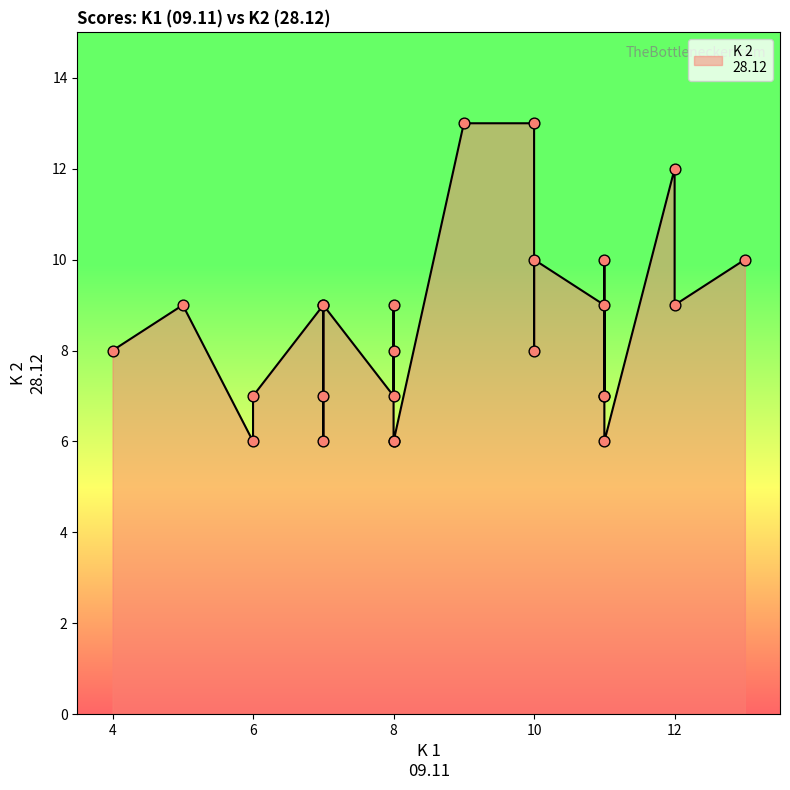

Approximately how many times larger is the value at 11 compared to 11?

1.1